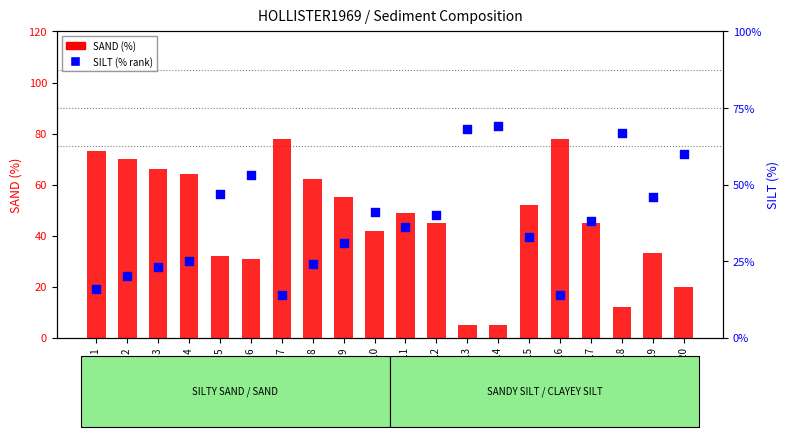

What is the total value across all series at Station 13?

73